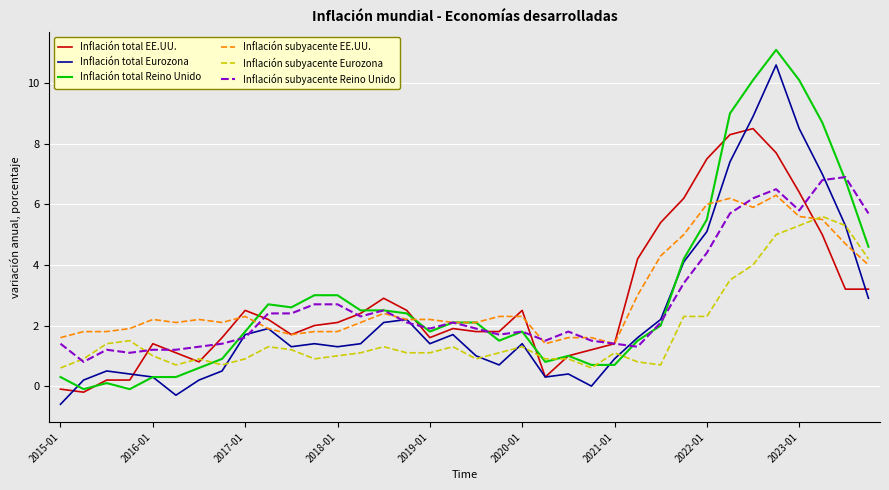

How many values in Inflación total Reino Unido are above zero?

34